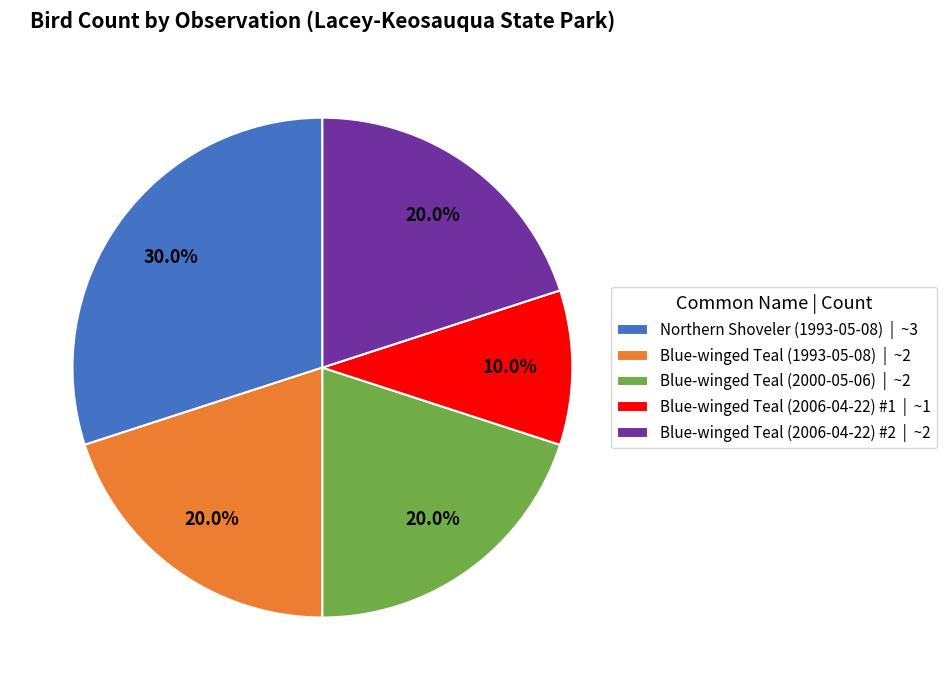

How many segments does this pie chart have?

5